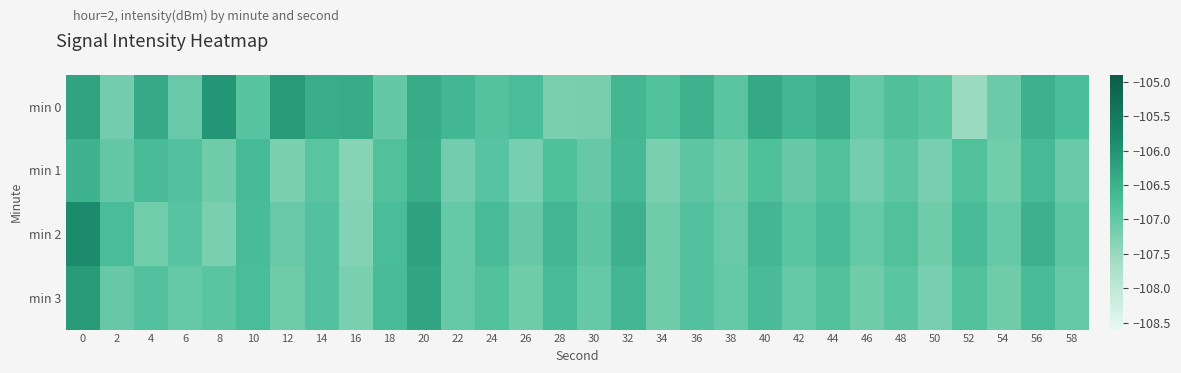

Which series changed the most between 20 and 22?

min 2